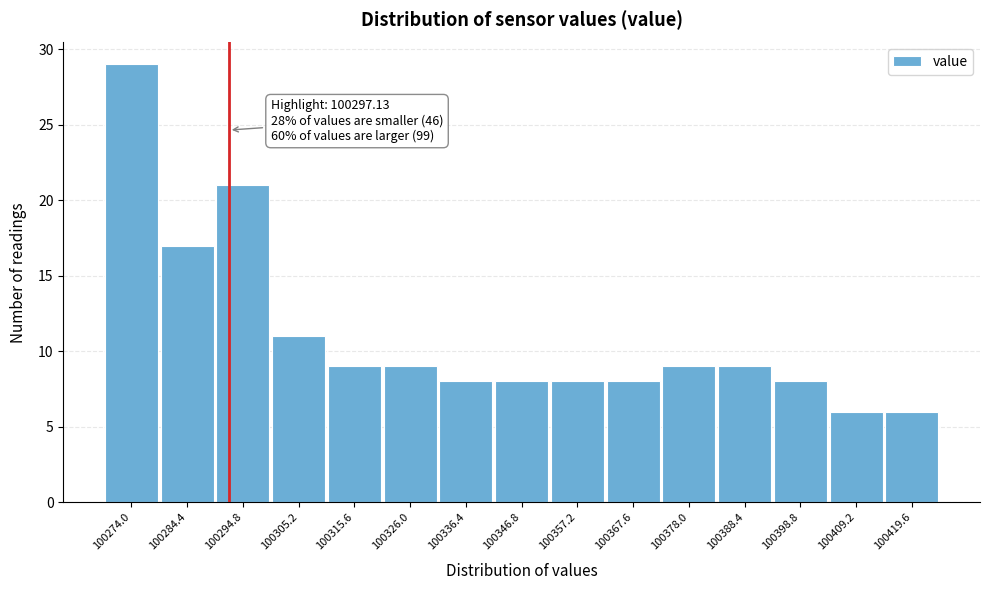

Reading left to right, transcribe all the data shown in this chart.

100274.0=29	100284.4=17	100294.8=21	100305.2=11	100315.6=9	100326.0=9	100336.4=8	100346.8=8	100357.2=8	100367.6=8	100378.0=9	100388.4=9	100398.8=8	100409.2=6	100419.6=6